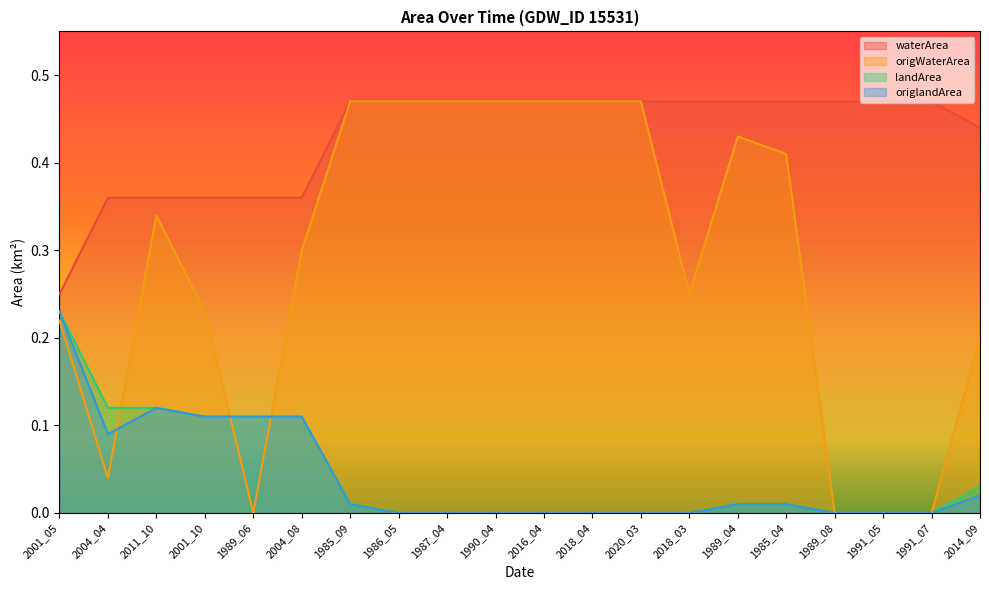

Which series ends up on top after the final intersection of origWaterArea and origlandArea?

origWaterArea